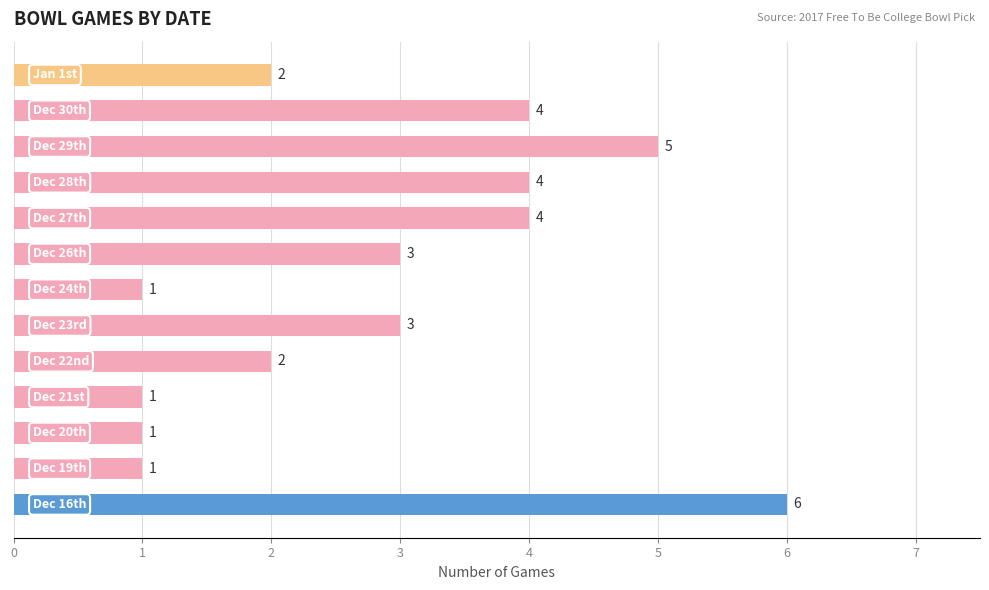

What is the difference between the maximum and second lowest values?

5